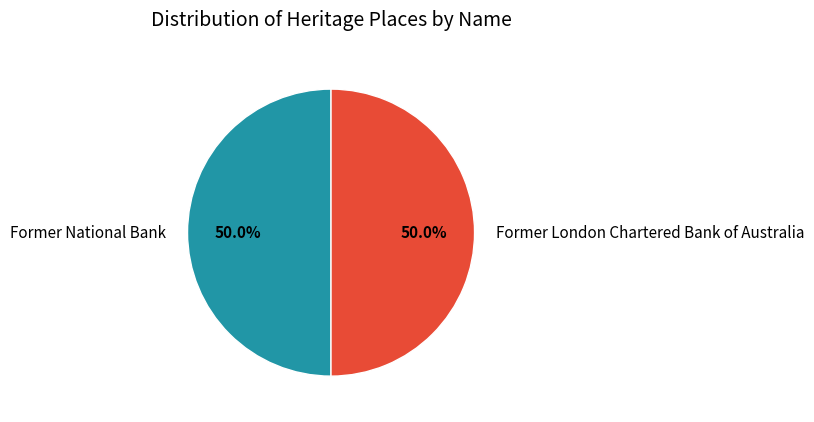

To the nearest percent, what portion does Former London Chartered Bank of Australia represent?

50%